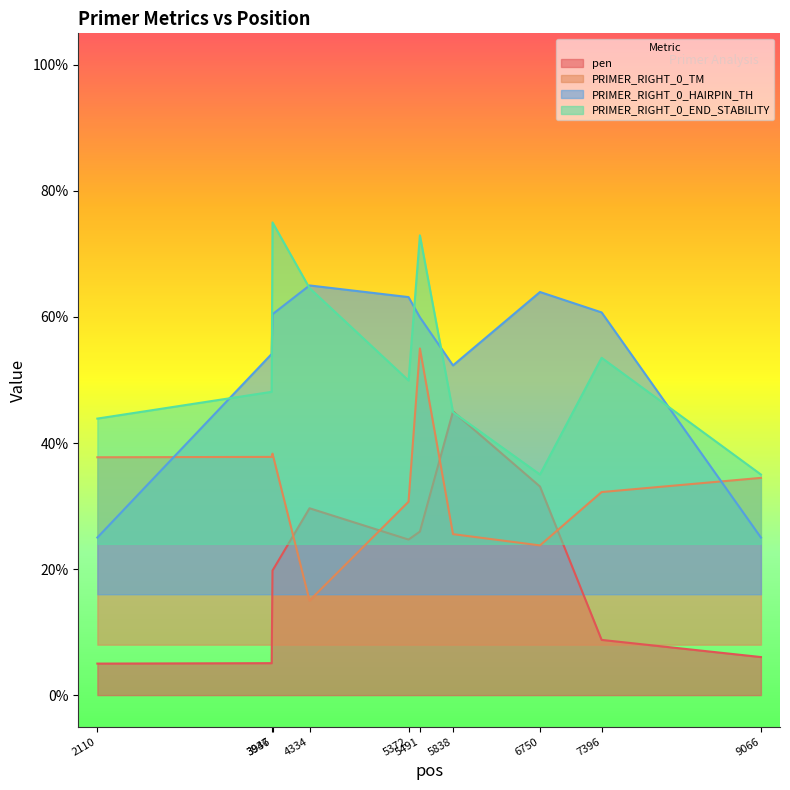

What are all the series names shown in the legend?

pen, PRIMER_RIGHT_0_TM, PRIMER_RIGHT_0_HAIRPIN_TH, PRIMER_RIGHT_0_END_STABILITY